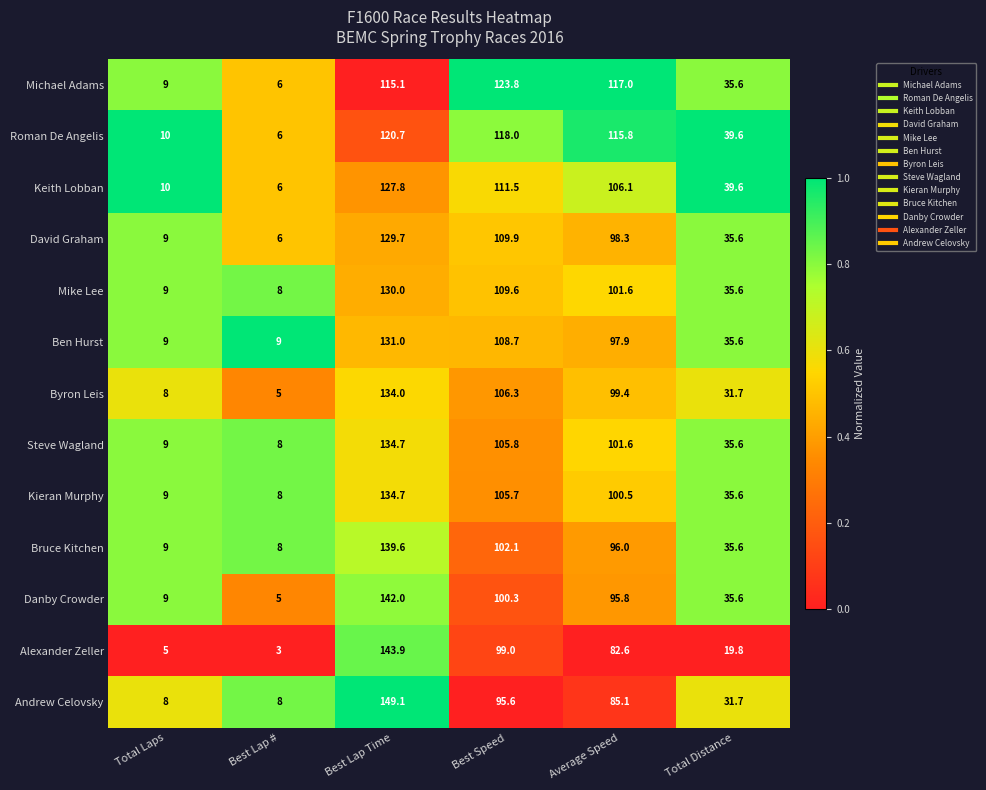

Rank the categories by Mike Lee value from highest to lowest.

Best Lap Time, Best Speed, Average Speed, Total Distance, Total Laps, Best Lap #